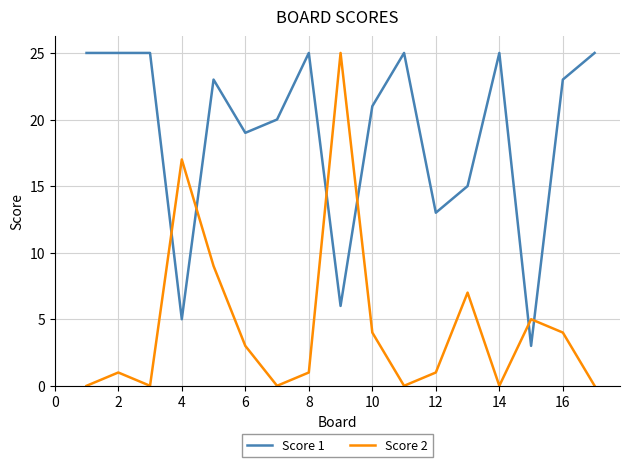

Reading left to right, list all the values displayed in this chart.

Score 1: 25	25	25	5	23	19	20	25	6	21	25	13	15	25	3	23	25
Score 2: 0	1	0	17	9	3	0	1	25	4	0	1	7	0	5	4	0